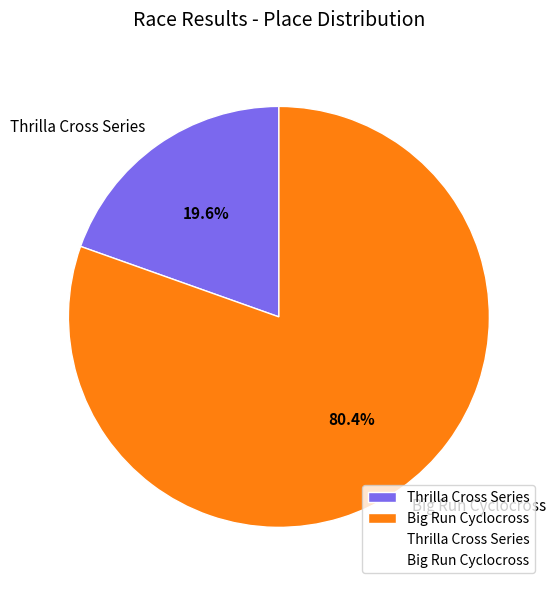

To the nearest percent, what is the combined percentage of Big Run Cyclocross and Thrilla Cross Series?

100%